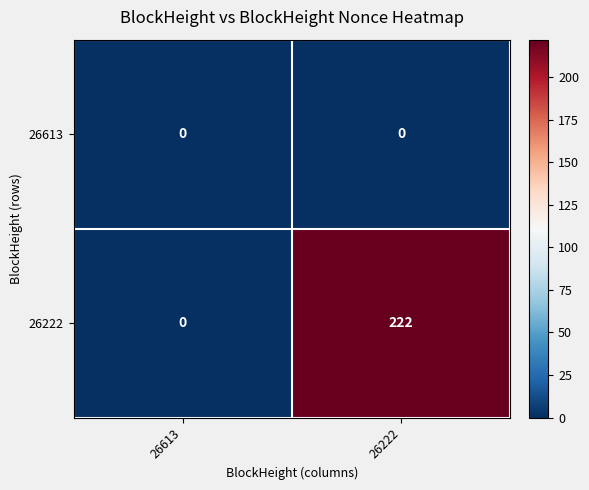

What is the spread (max minus min) of values at 26222?

222